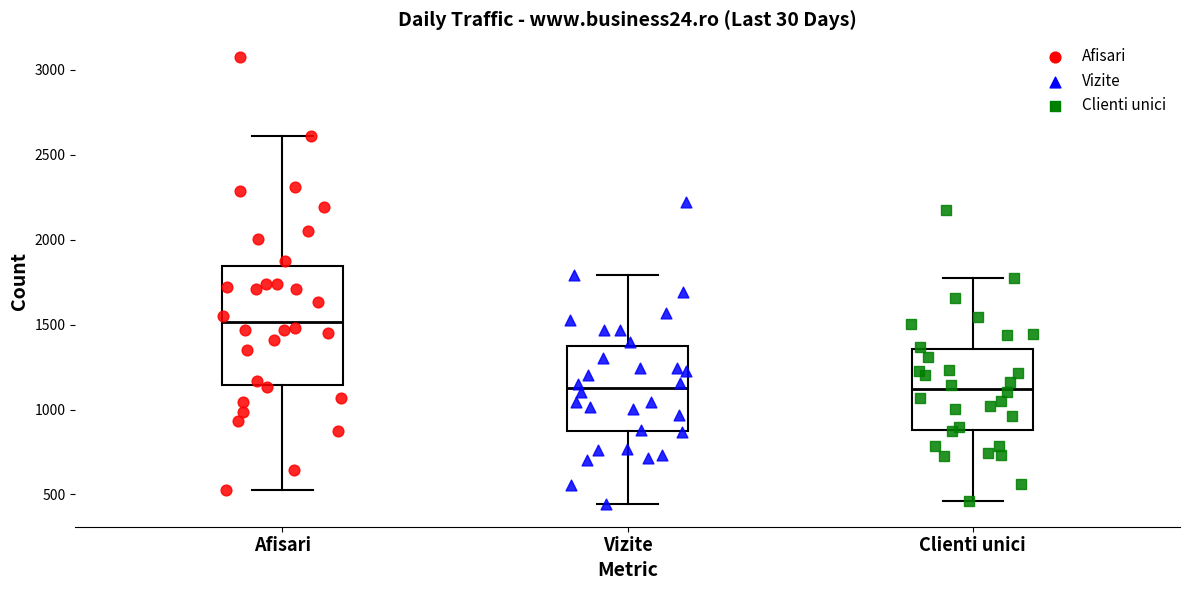

Reading left to right, transcribe this box plot: for each box, give where its median line is, the range the box spans, and where its two whiskers end, as read against the y-axis. The values are not printed on the chart, so give them approximately, as read against the axis.

Afisari: median 1500, box 1150 to 1850, whiskers 550 to 2600
Vizite: median 1150, box 850 to 1400, whiskers 450 to 1800
Clienti unici: median 1100, box 900 to 1350, whiskers 450 to 1750